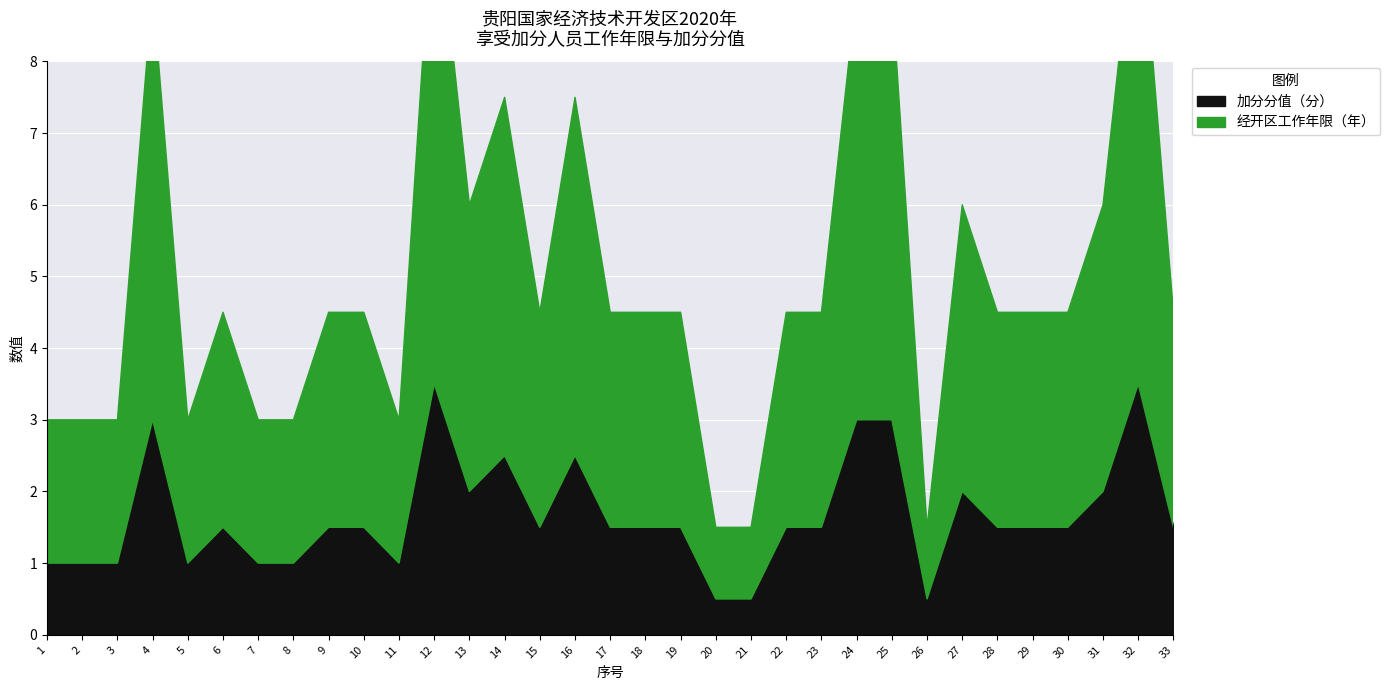

At which category does the chart reach its minimum across all series?

20